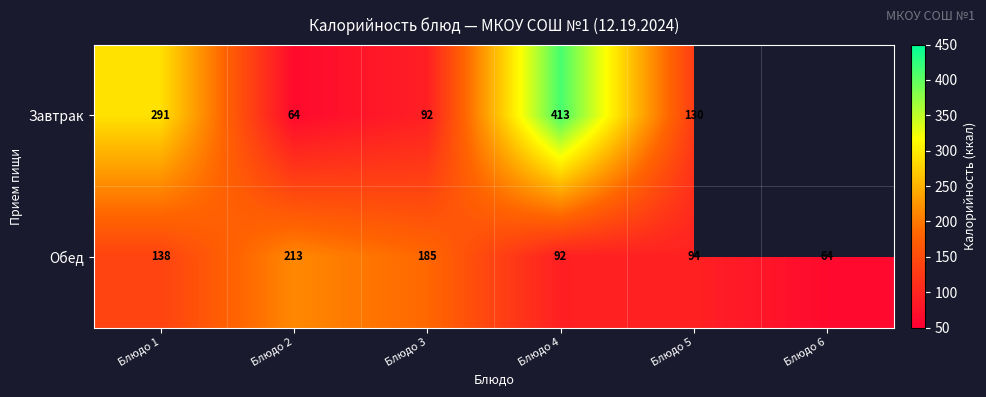

Between Блюдо 1 and Блюдо 3, which series saw the biggest shift?

Завтрак